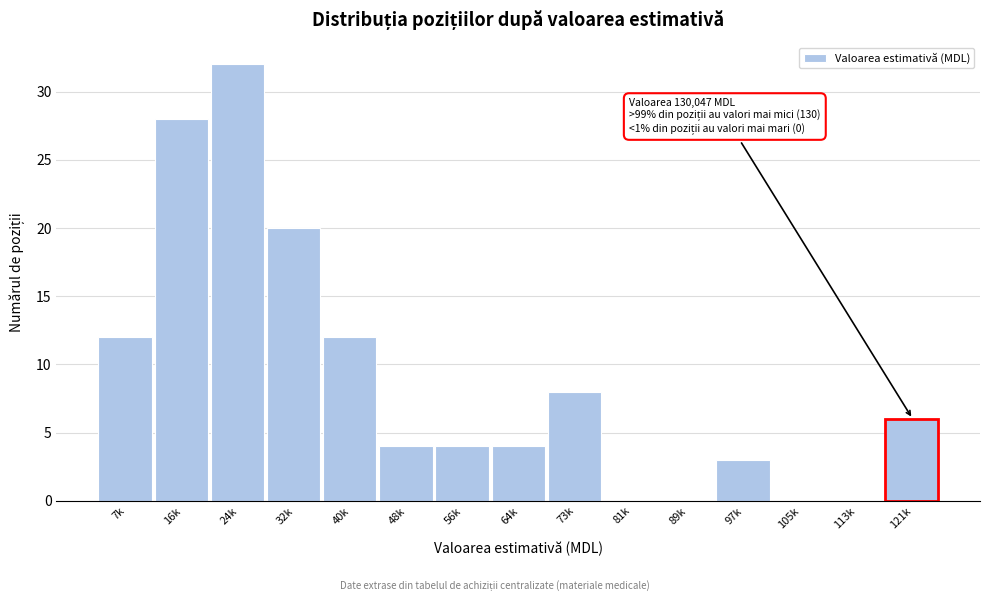

Reading left to right, list all the values displayed in this chart.

7k=12	16k=28	24k=32	32k=20	40k=12	48k=4	56k=4	64k=4	73k=8	81k=0	89k=0	97k=3	105k=0	113k=0	121k=6